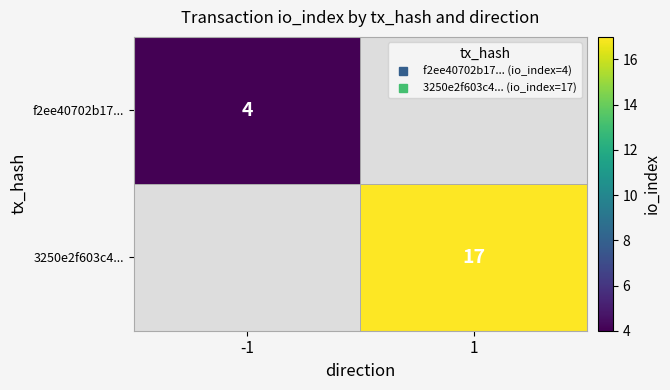

At which label does f2ee40702b17... reach its minimum?

-1